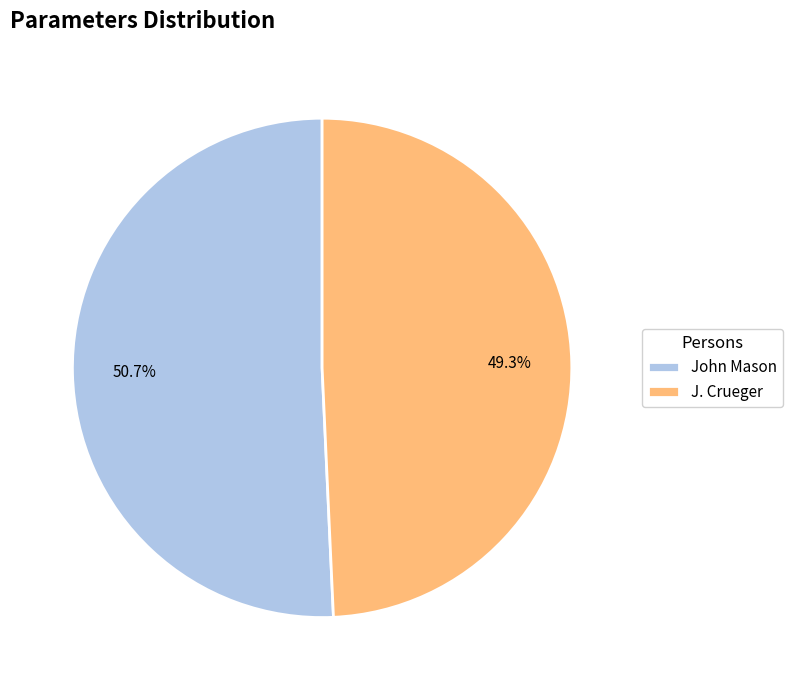

Approximately how many times larger is the value at John Mason compared to J. Crueger?

1.0